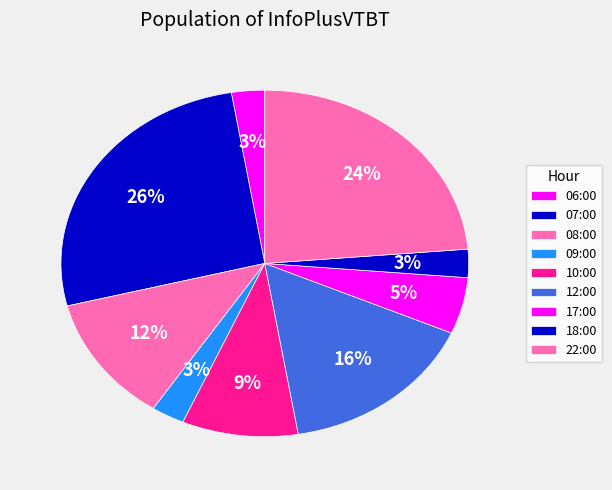

Do 10:00 and 07:00 together represent more than half of the pie?

No